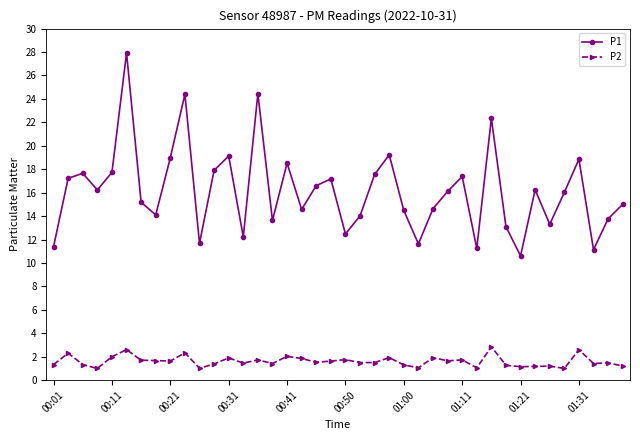

What is the difference between the maximum and minimum values in the P2 series?

1.9